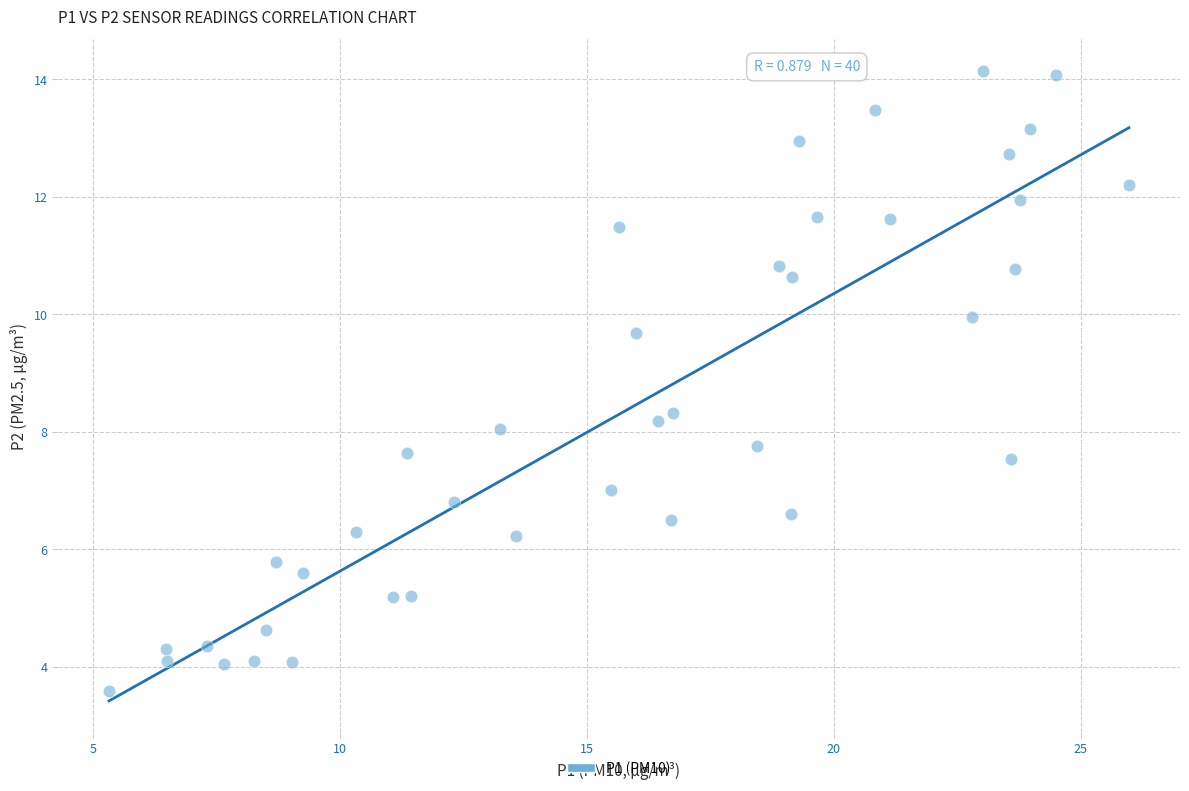

What is the range of X values (max minus min)?

20.7